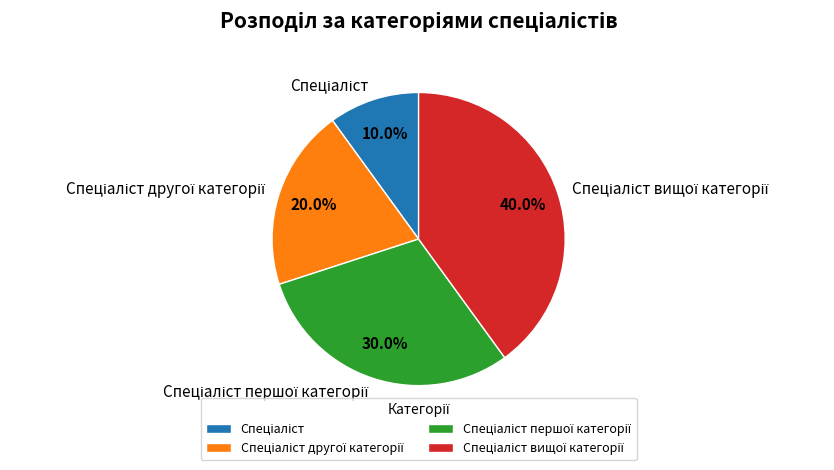

To the nearest percent, what is the difference between the largest and smallest slice percentages?

30%